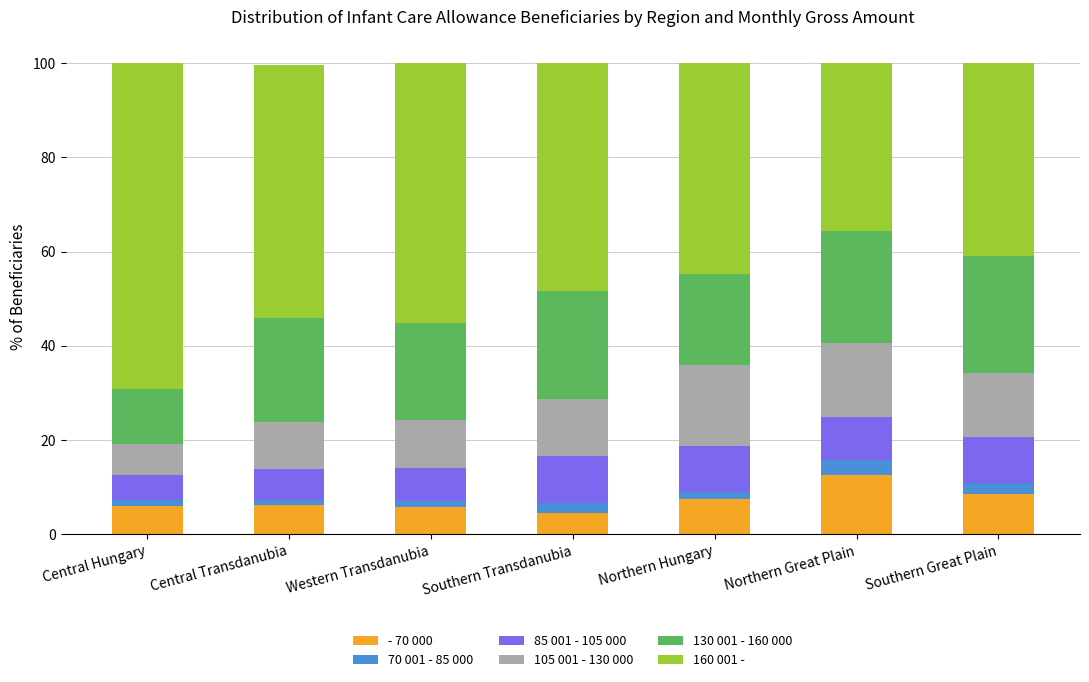

What are all the series names shown in the legend?

- 70 000, 70 001 - 85 000, 85 001 - 105 000, 105 001 - 130 000, 130 001 - 160 000, 160 001 -